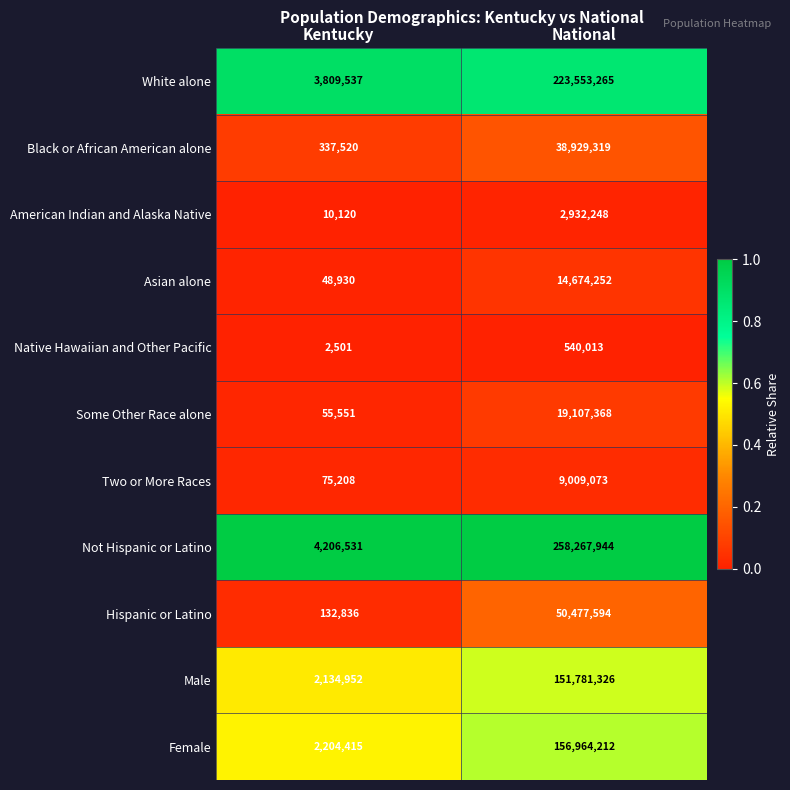

What is the difference between the highest and lowest values at National?

257727931